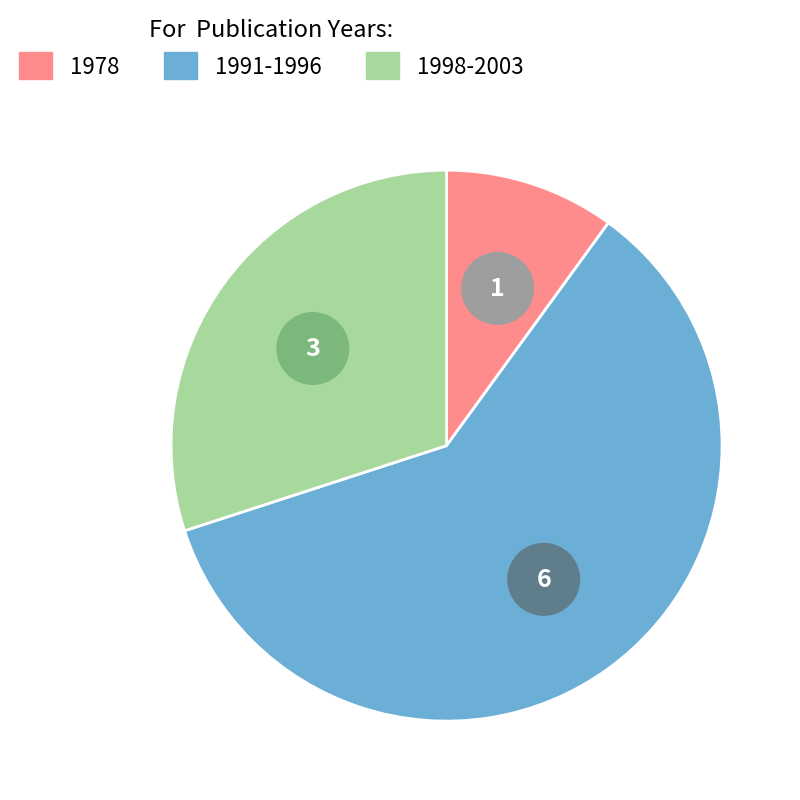

Does 1994 represent more than half of the total?

No